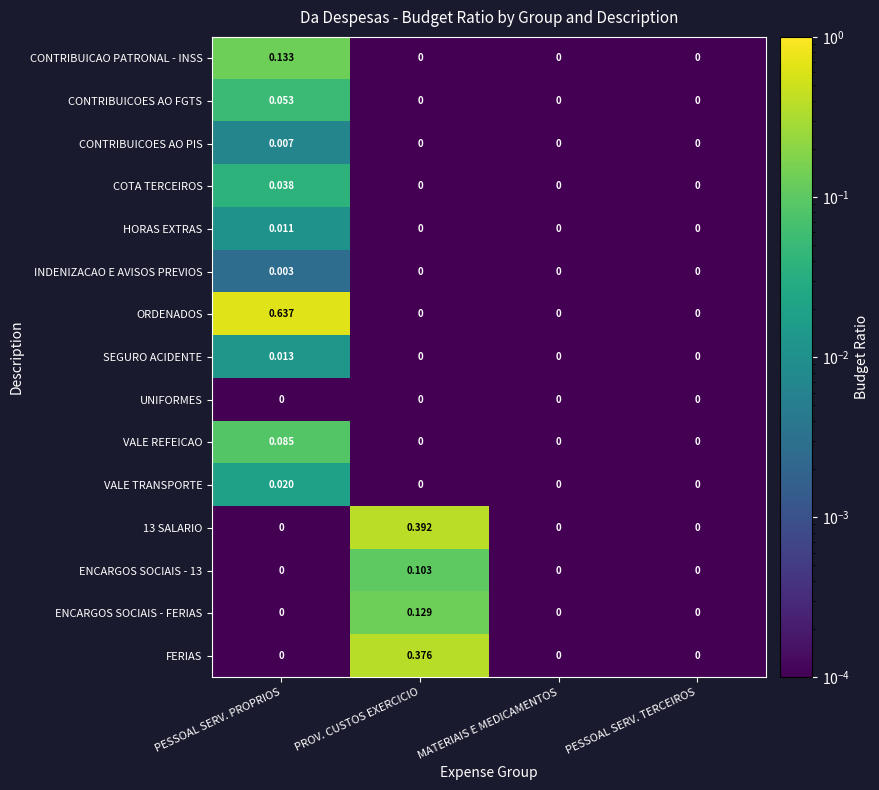

At which label does ORDENADOS reach its peak?

PESSOAL SERV. PROPRIOS